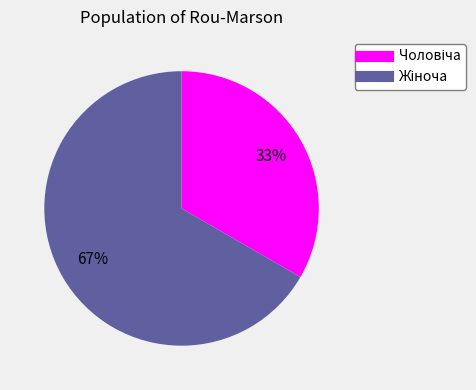

Is there a majority slice in this chart?

Yes